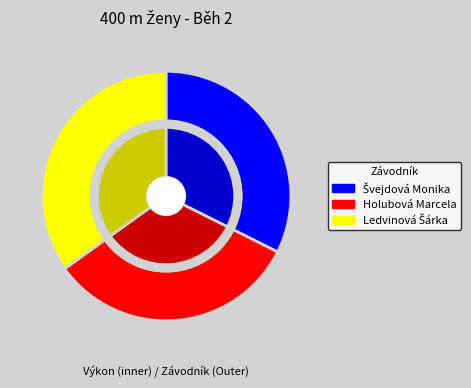

Count the number of slices in the pie.

3